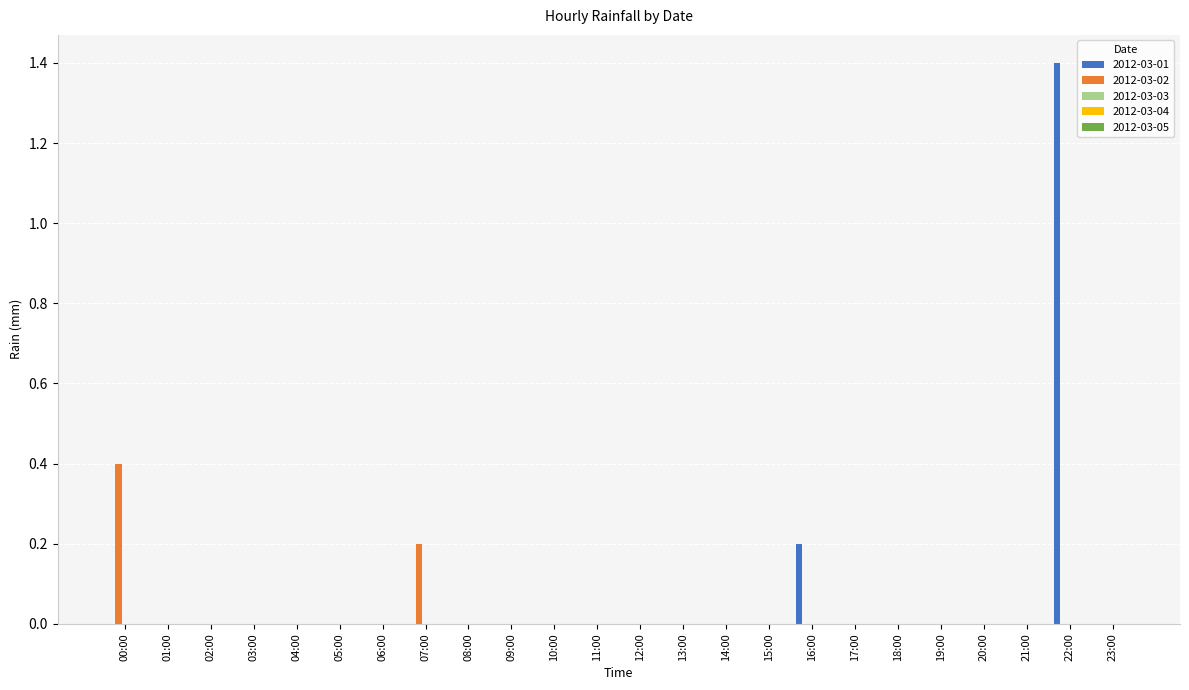

At which label does 2012-03-01 reach its peak?

22:00